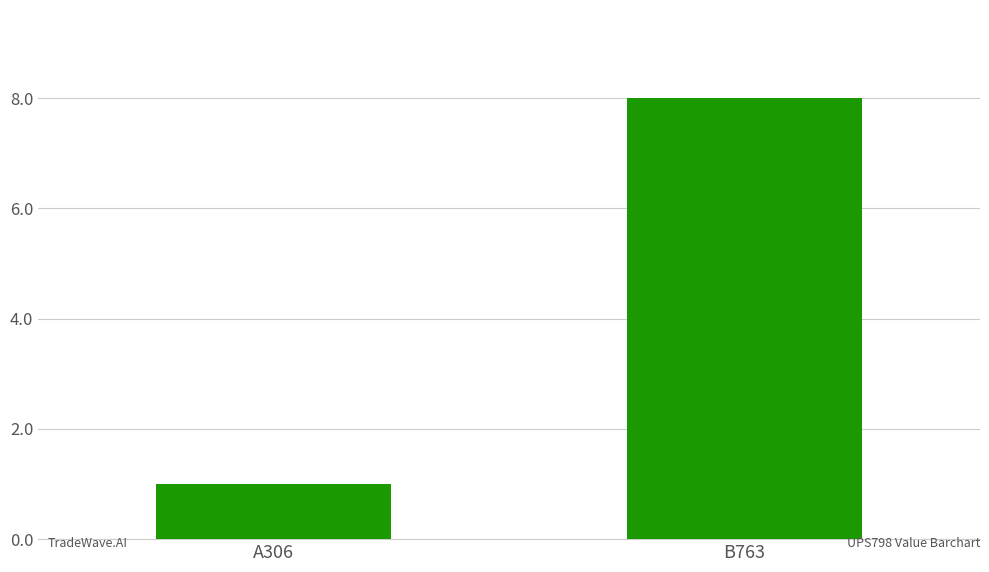

What is the greatest value displayed?

8